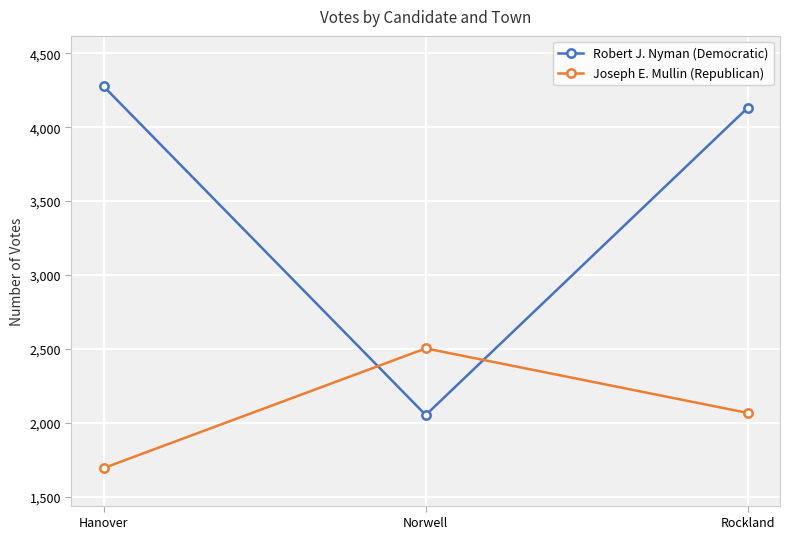

What is the value of the Robert J. Nyman (Democratic) point at the 3rd from the left?

4132